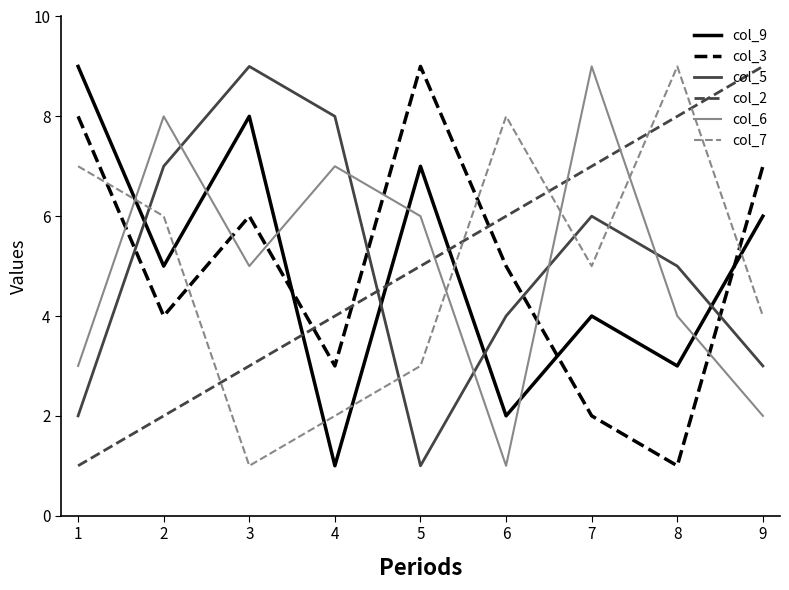

Reading left to right, extract all data points from this chart.

col_9: 9	5	8	1	7	2	4	3	6
col_3: 8	4	6	3	9	5	2	1	7
col_5: 2	7	9	8	1	4	6	5	3
col_2: 1	2	3	4	5	6	7	8	9
col_6: 3	8	5	7	6	1	9	4	2
col_7: 7	6	1	2	3	8	5	9	4